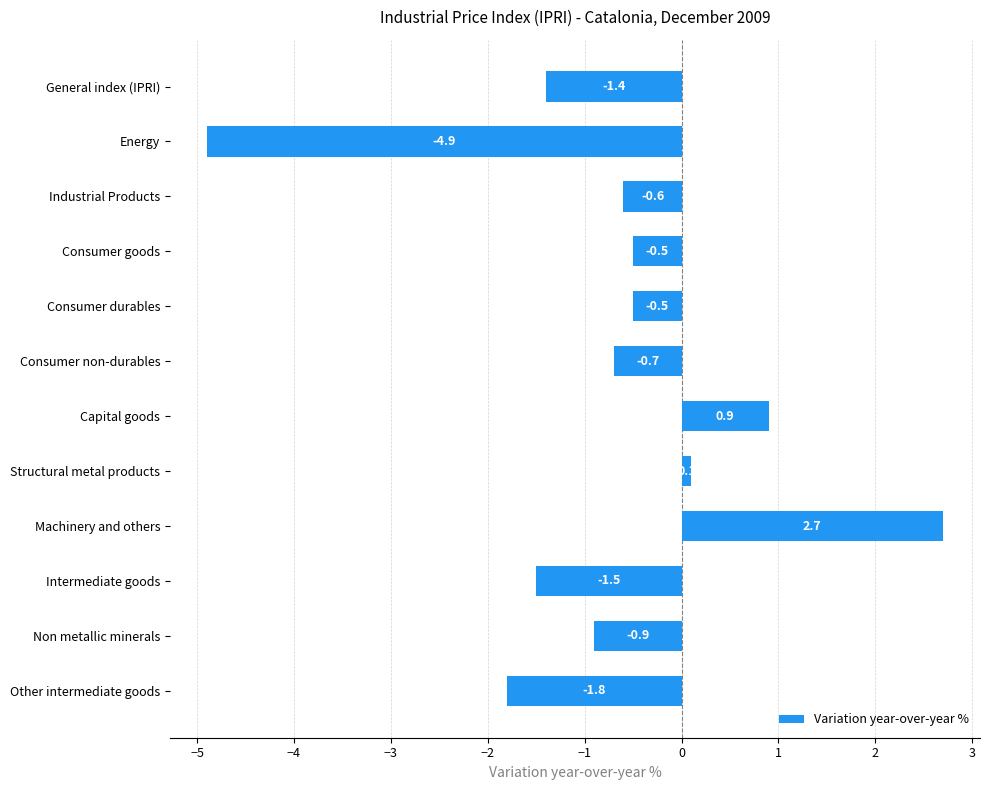

The chart shows a value of -0.2 at Consumer non-durables. True or false?

False